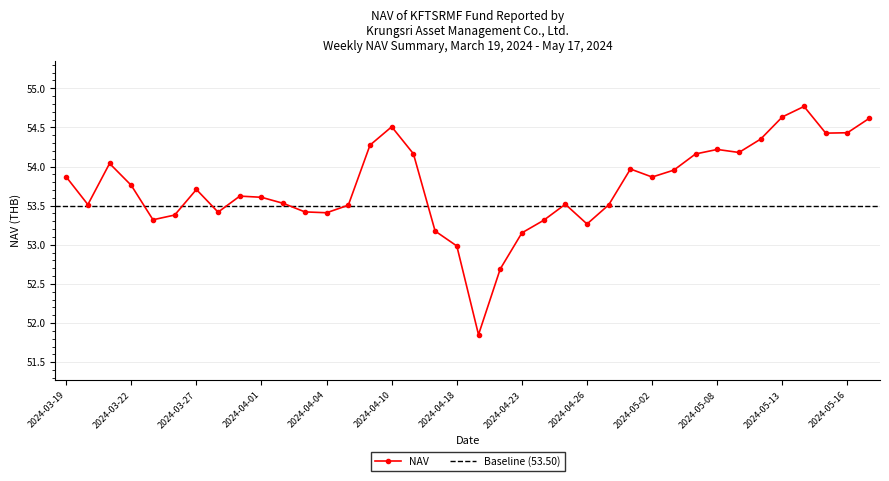

What is the sum of the values at 2024-03-19 and 2024-04-26?

107.1